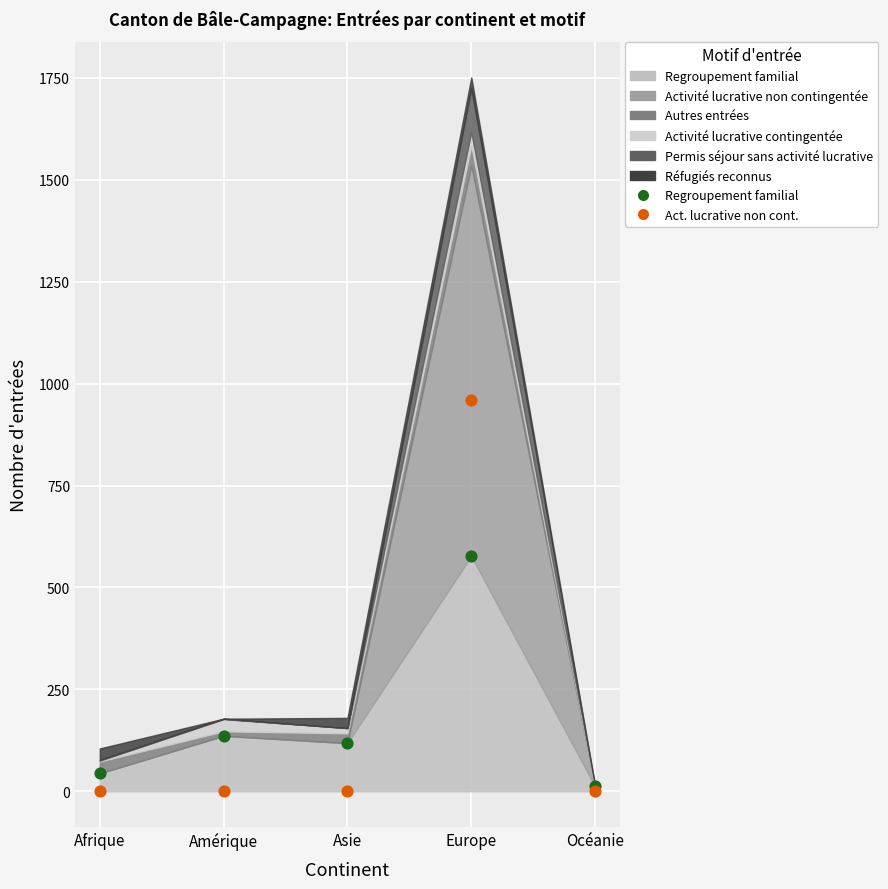

Across all series, what Y value is closest to 479?

577